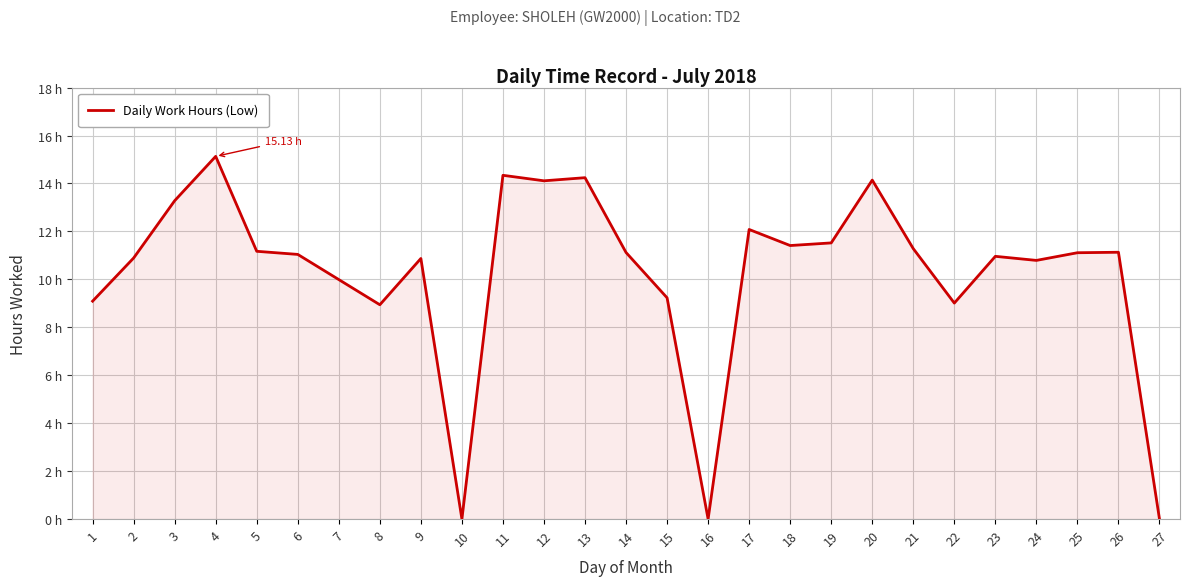

Is this an area chart (filled region under the line)?

Yes